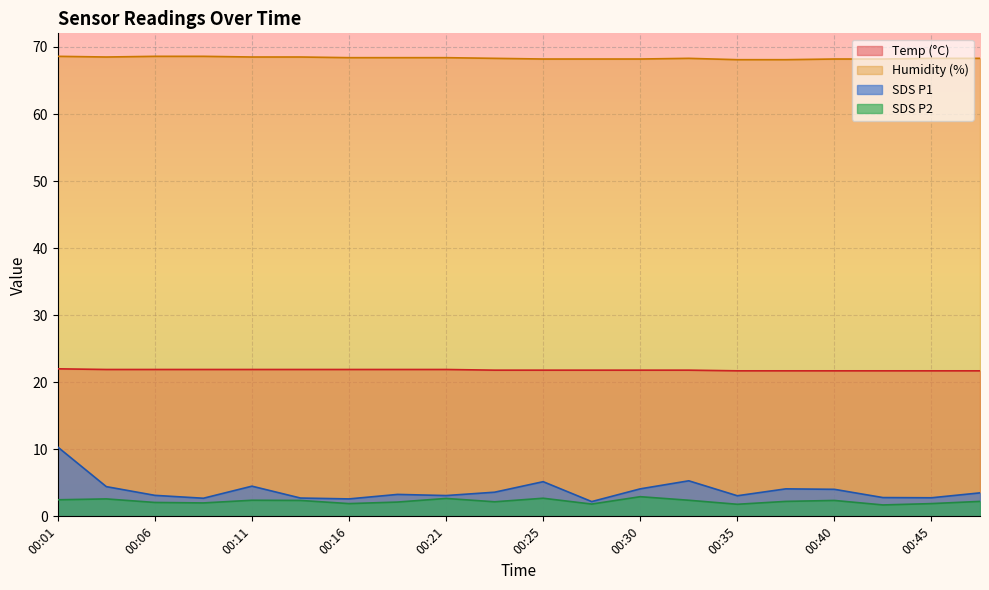

The value of Humidity at 00:01 is 100.0. True or false?

False